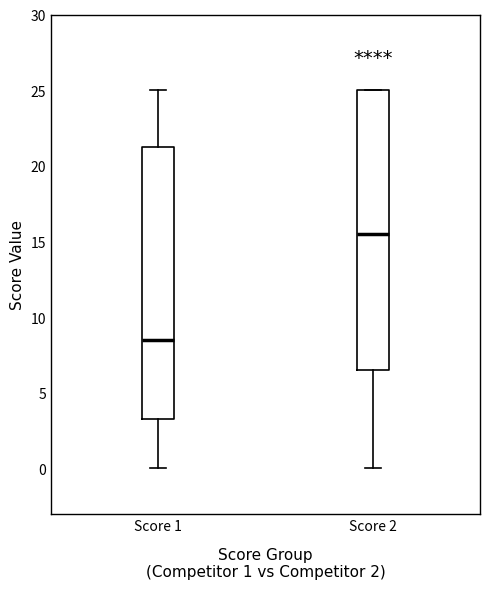

Which box has the highest median line?

Score 2